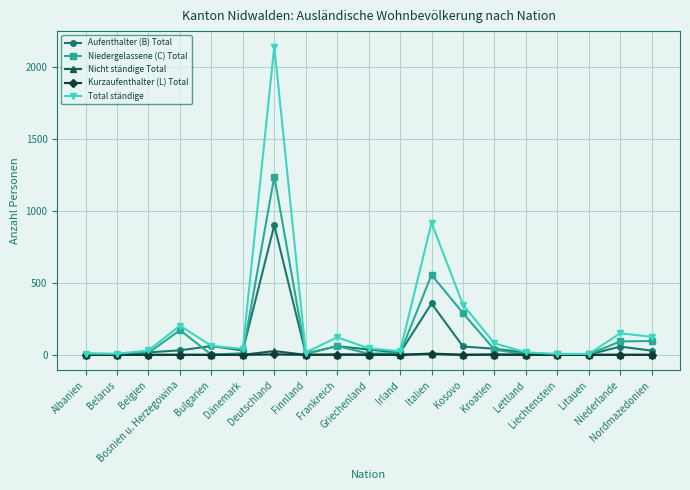

At which label does Niedergelassene (C) Total reach its peak?

Deutschland